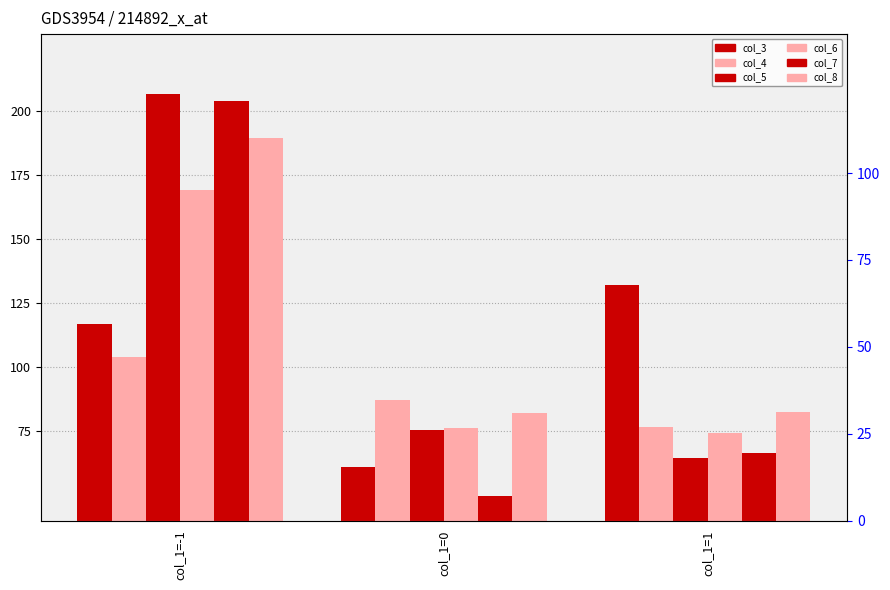

At which category is the sum across all series the highest?

col_1=-1